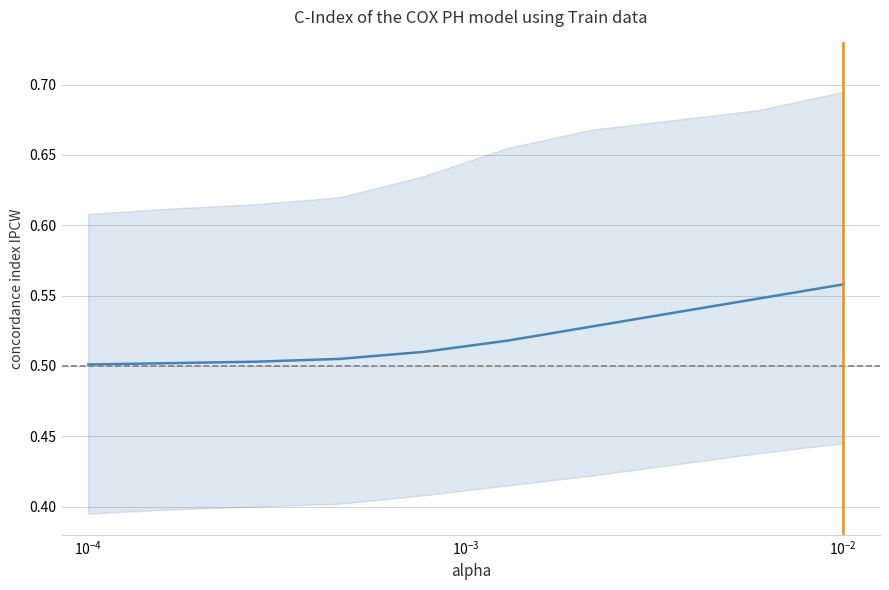

What is the greatest value displayed?

0.6